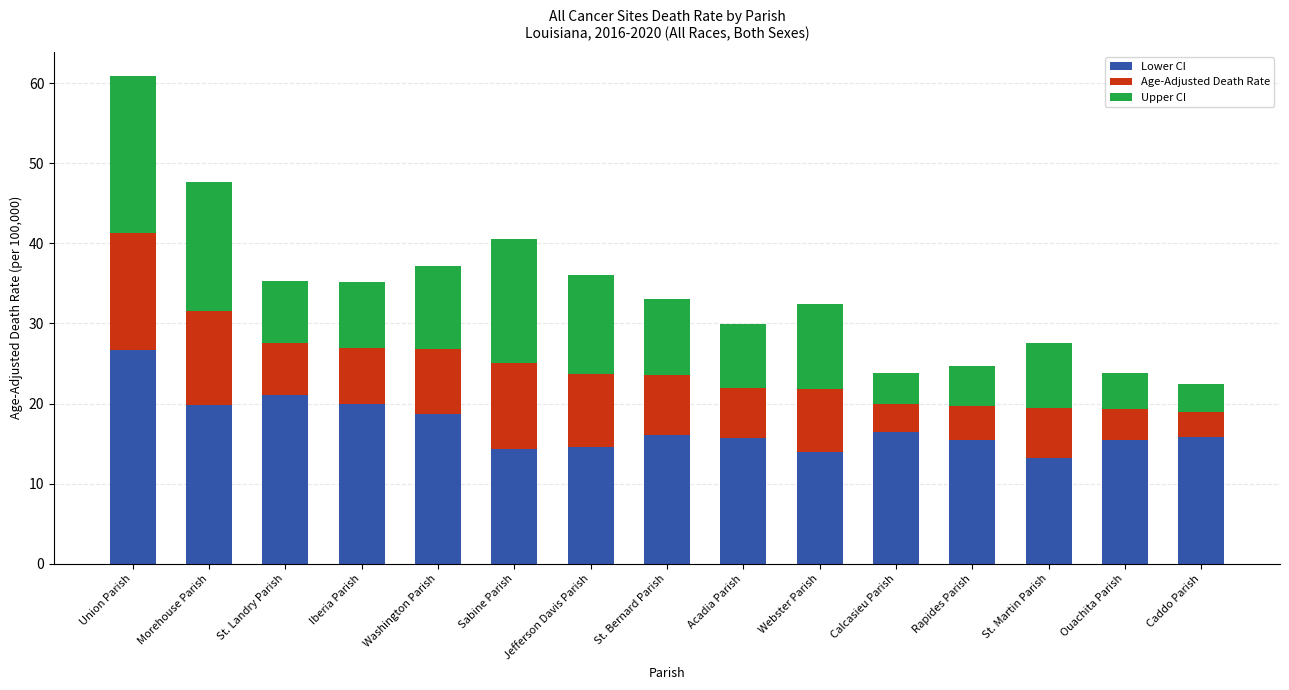

Which category has the highest value in the Lower CI series?

Union Parish